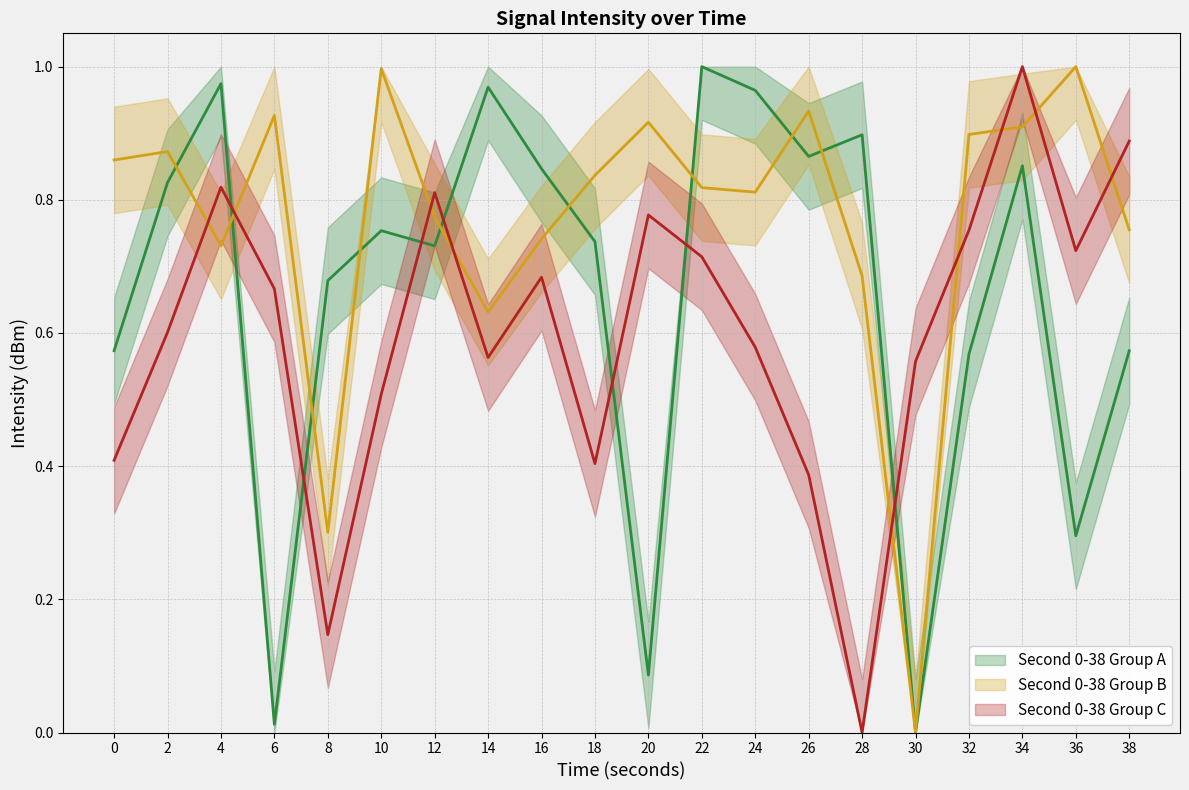

Which series changed the most between 2 and 30?

intensity_bin2